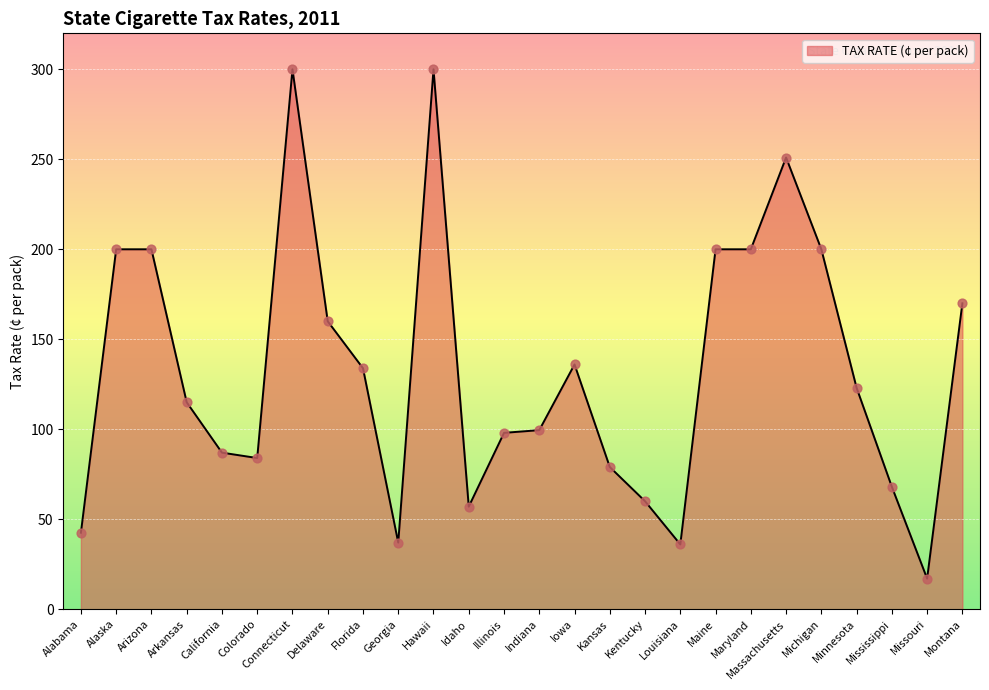

What is the change in value from Arizona to Kansas?

-121.0